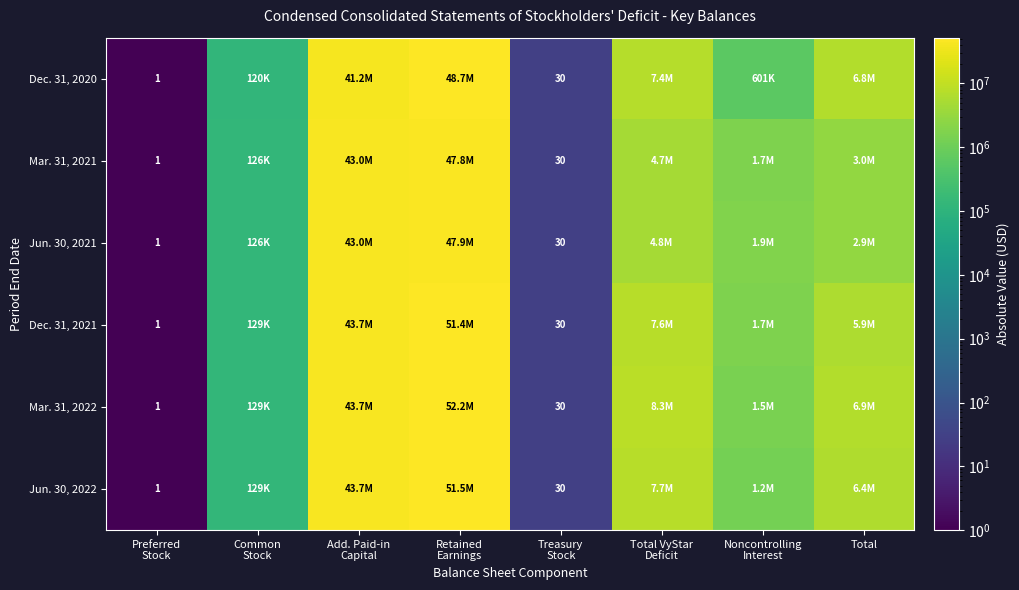

What value does the Dec. 31, 2021 series have at Preferred Stock?

1